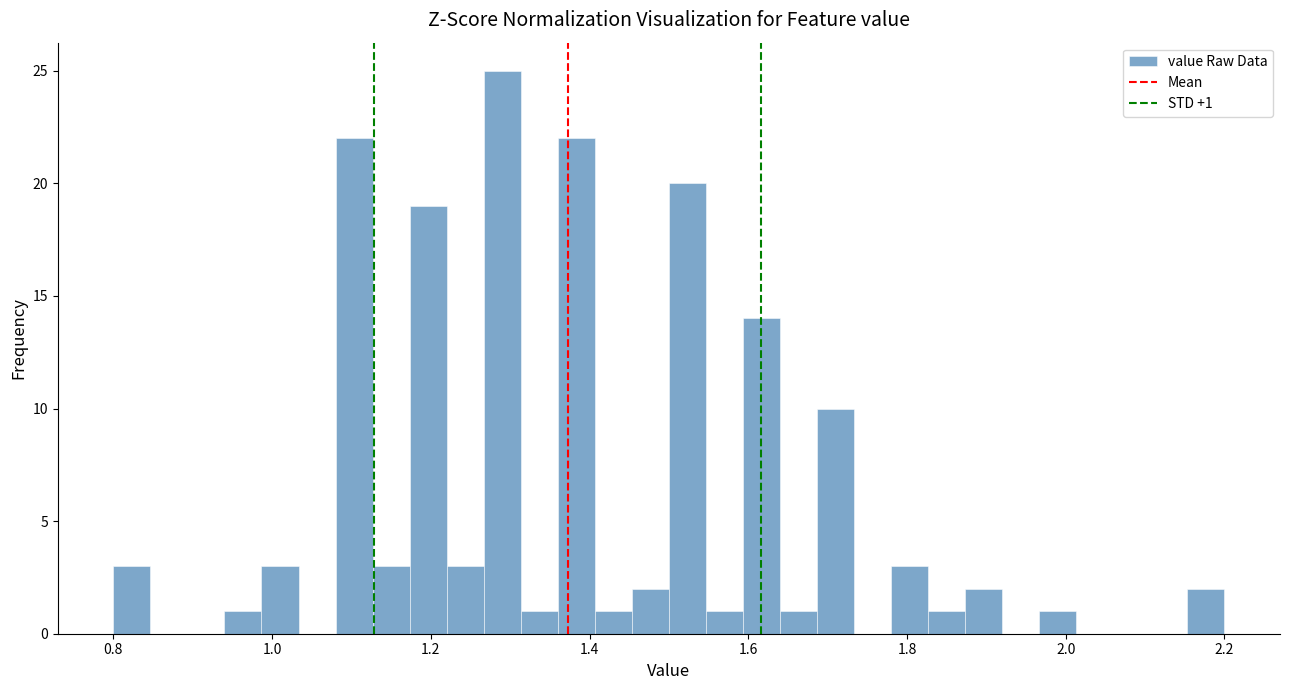

Around what value on the x-axis is the tallest bar? Give the approximate position of its centre, as read against the axis.

1.30